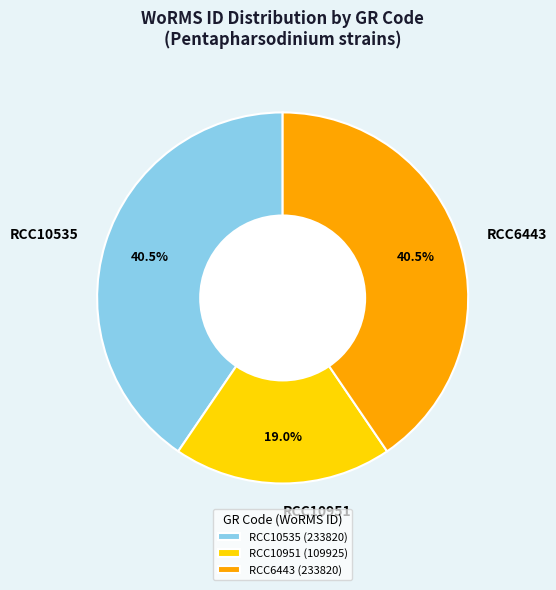

What is the ratio of the value at RCC10951 to the value at RCC6443?

0.5